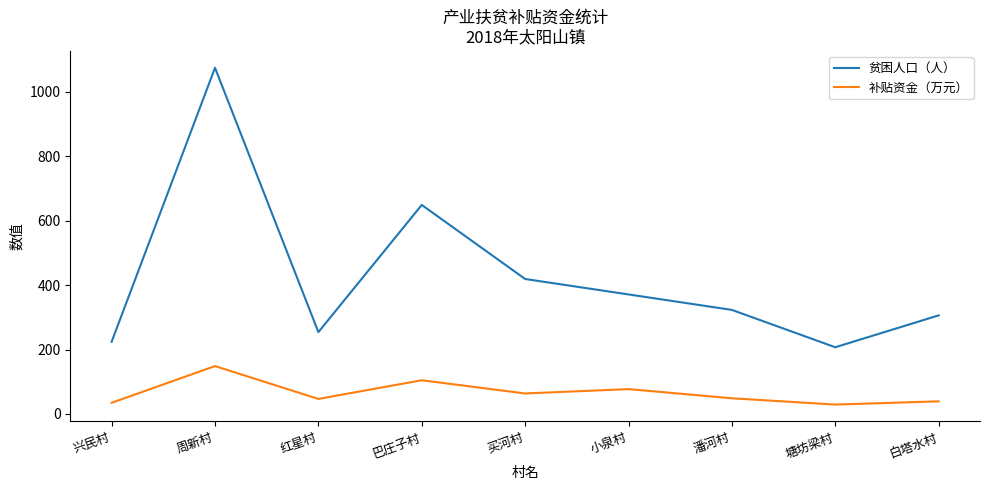

Between 周新村 and 白塔水村, which series saw the biggest shift?

贫困人口（人）